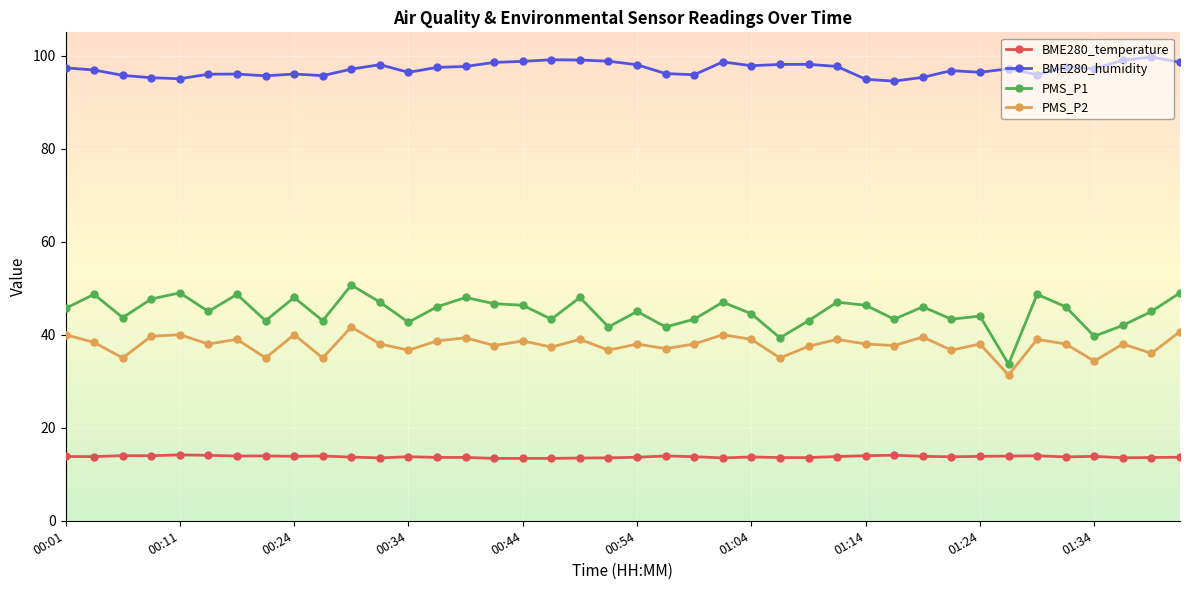

Which series has the largest range (max minus min)?

PMS_P1